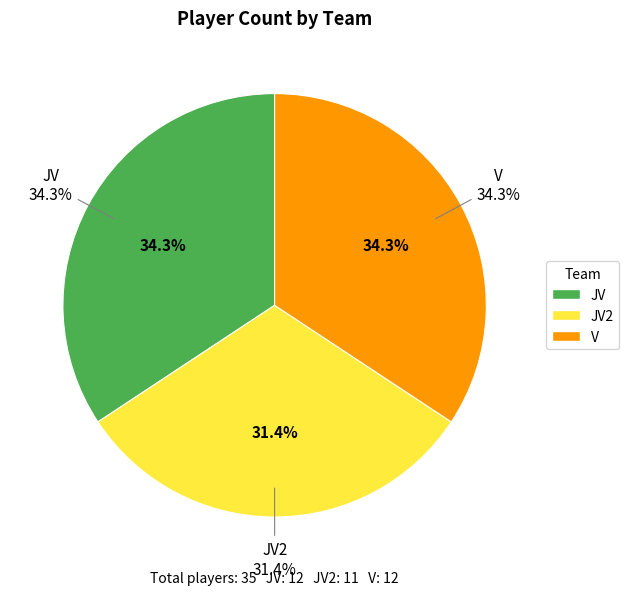

What is the smallest slice in the pie chart?

JV2